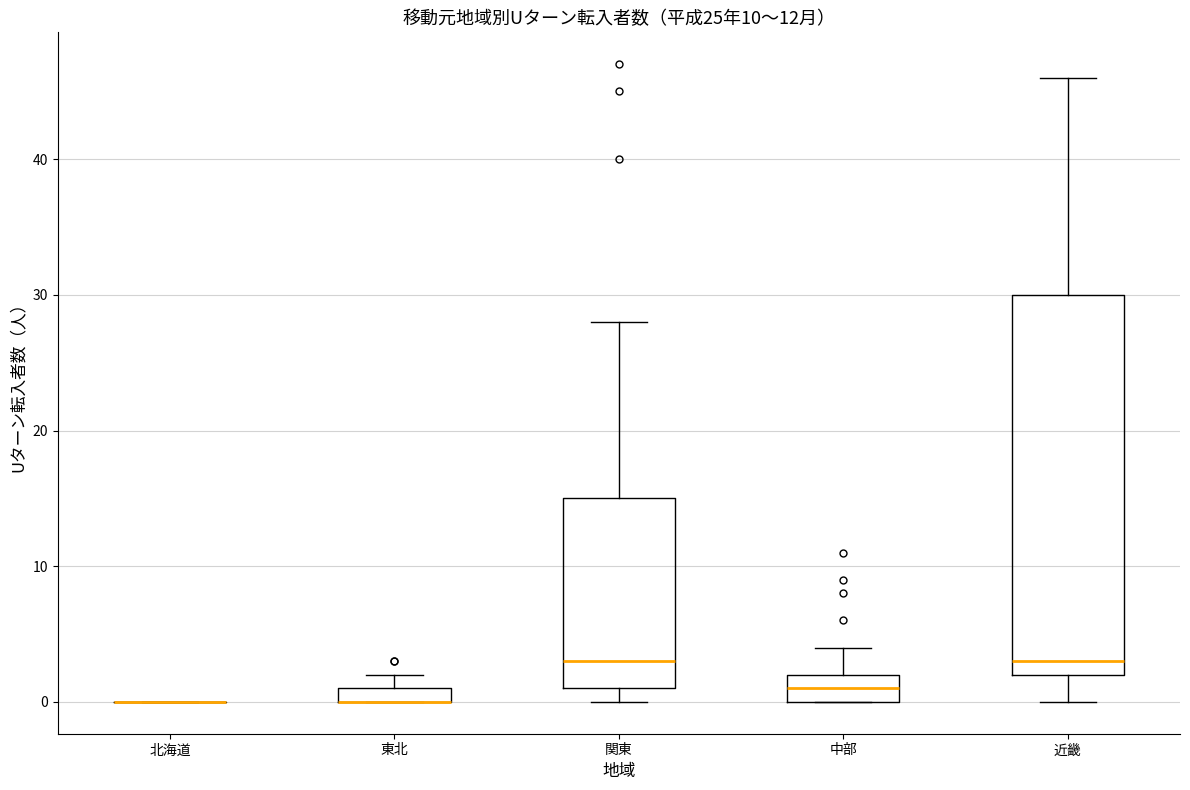

Which box is the tallest, from its lower edge to its upper edge?

近畿